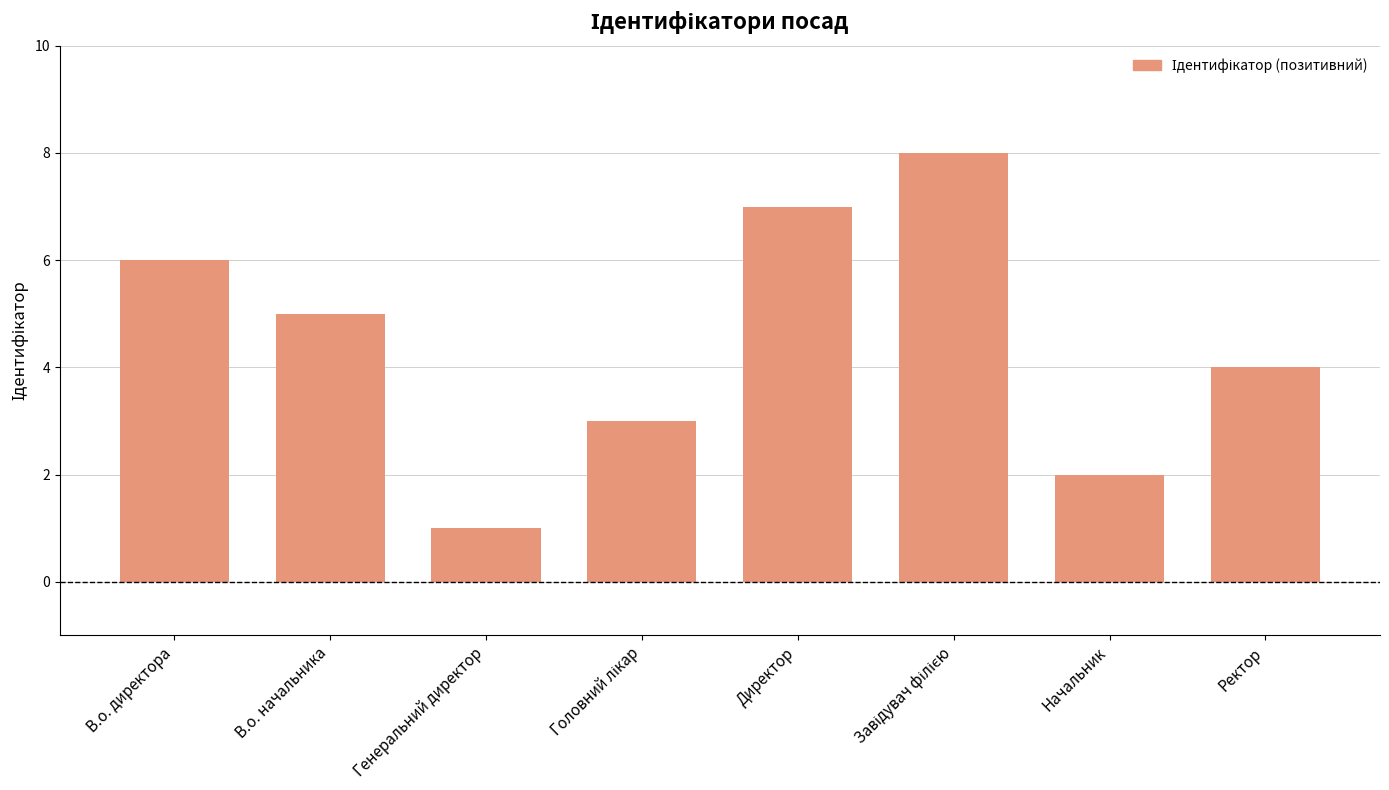

Approximately how many times larger is the value at В.о. директора compared to Ректор?

1.5